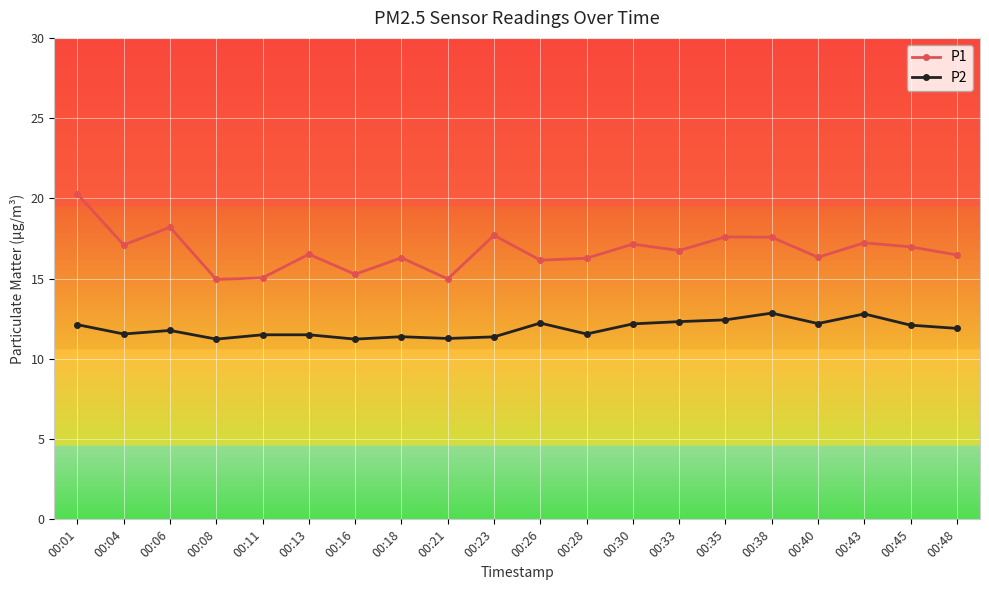

List the series in order of their overall mean, highest first.

P1, P2